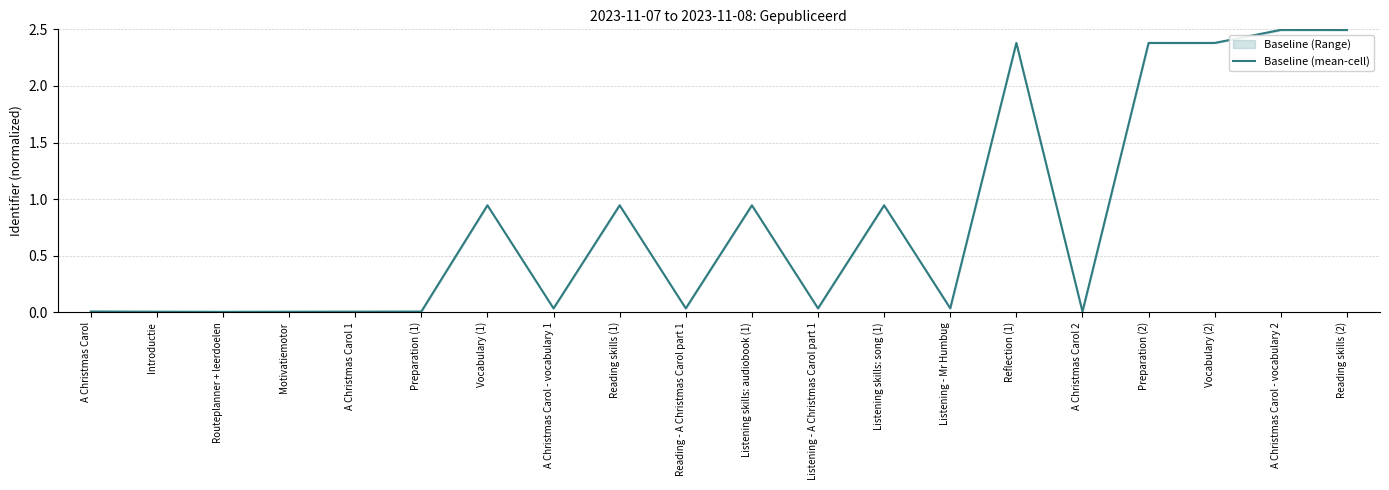

Which label corresponds to the smallest value in the chart?

Routeplanner + leerdoelen